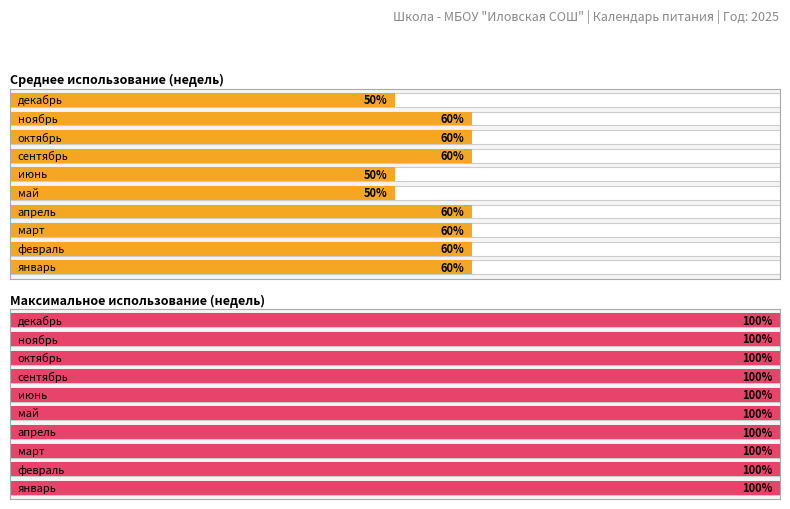

At which label is Maximum utilization closest to 10?

январь